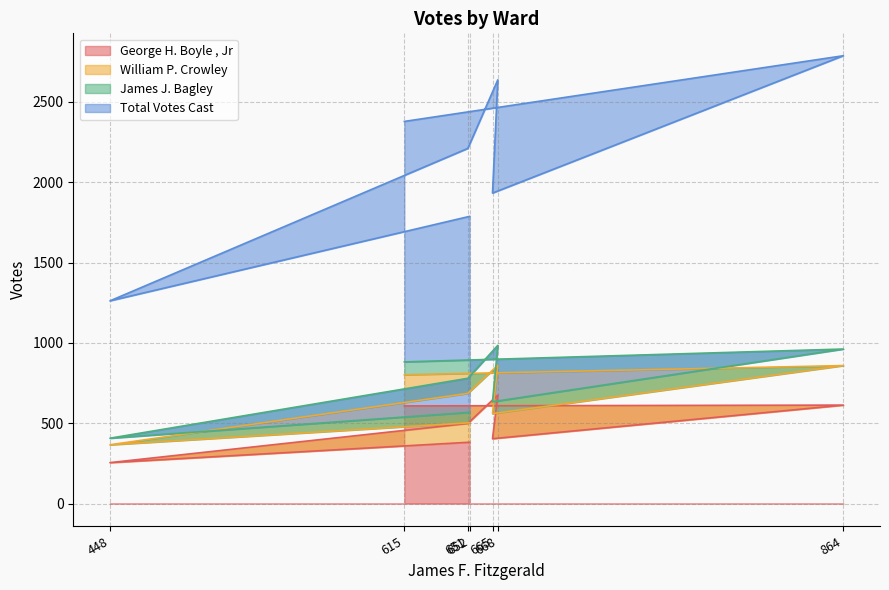

What is the lowest value of the George H. Boyle , Jr series?

255